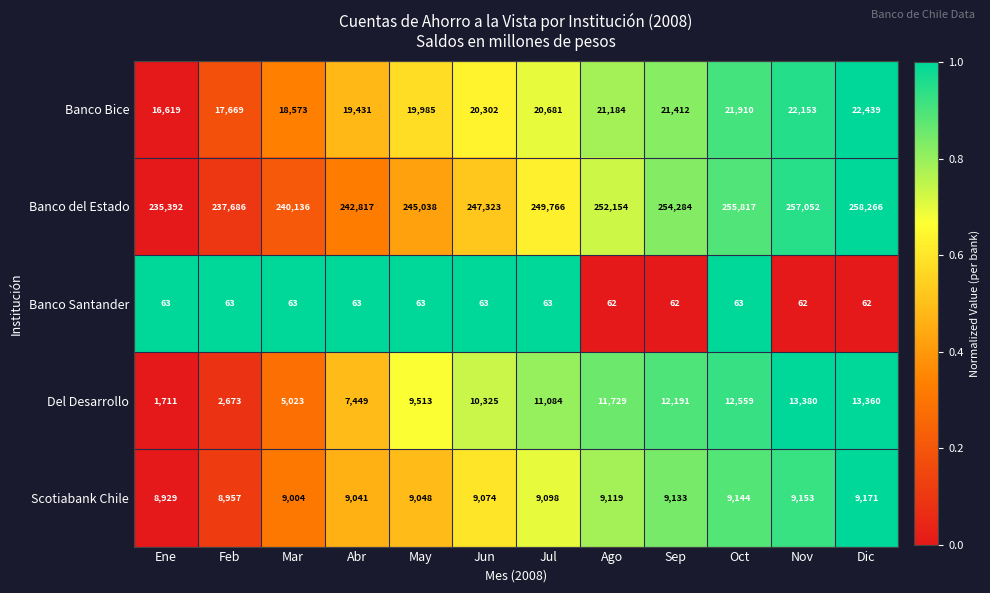

List the labels in order of Banco del Estado value, largest first.

Dic, Nov, Oct, Sep, Ago, Jul, Jun, May, Abr, Mar, Feb, Ene